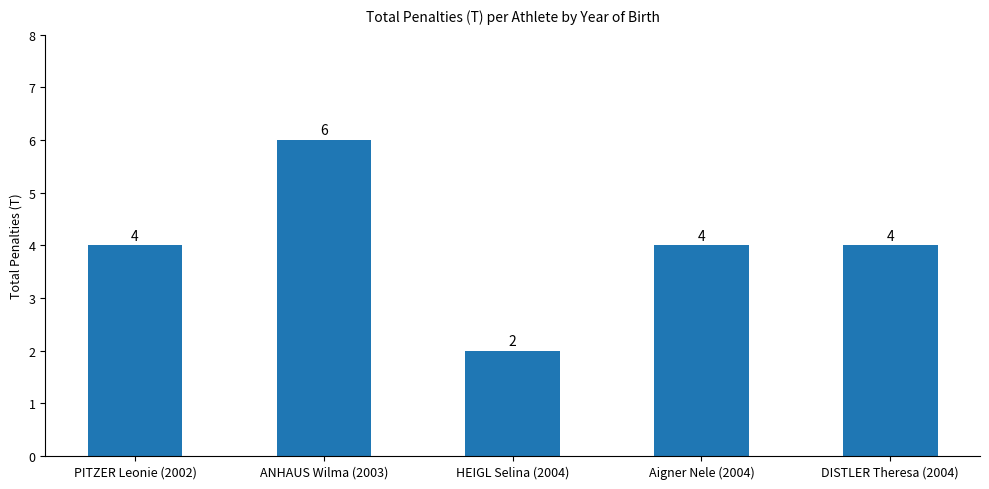

How many distinct data groups are displayed?

1